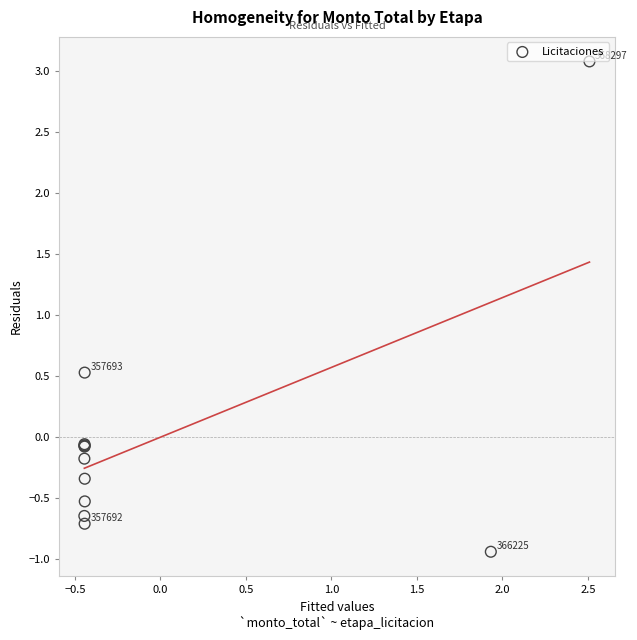

What Y value in the scatter plot is closest to 1?

0.5